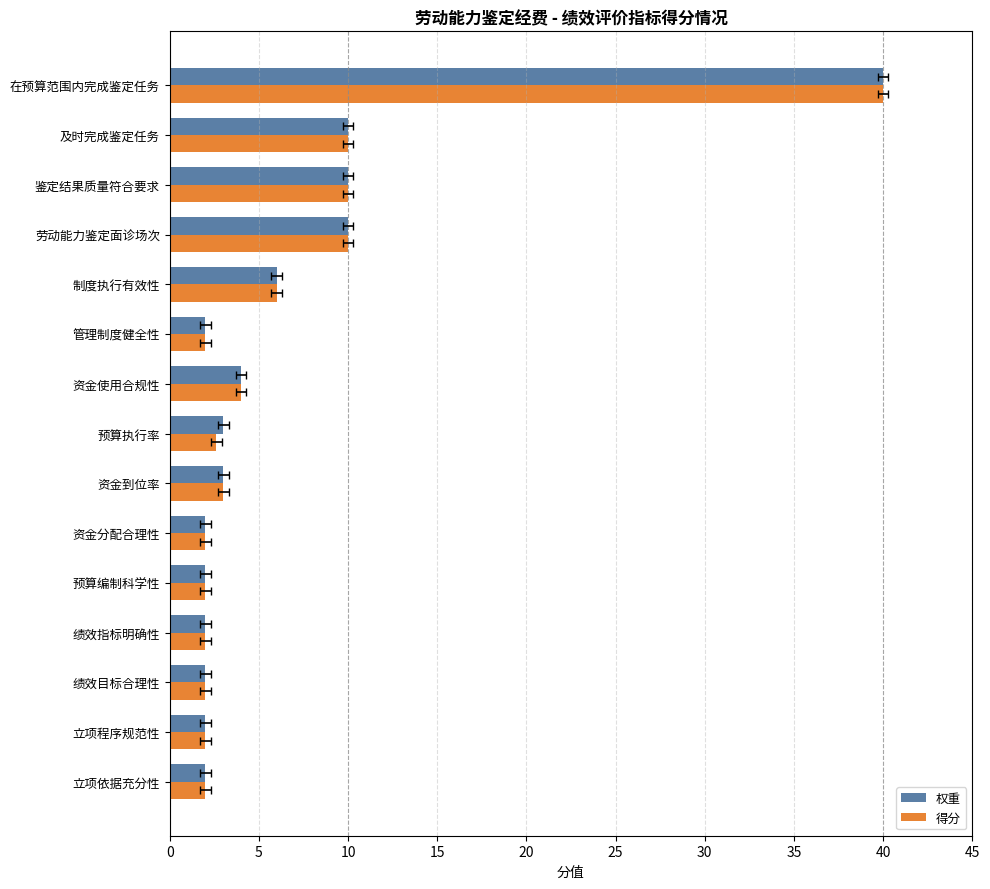

Reading left to right, extract all data points from this chart.

权重: 2.0	2.0	2.0	2.0	2.0	2.0	3.0	3.0	4.0	2.0	6.0	10.0	10.0	10.0	40.0
得分: 2.0	2.0	2.0	2.0	2.0	2.0	3.0	2.6	4.0	2.0	6.0	10.0	10.0	10.0	40.0